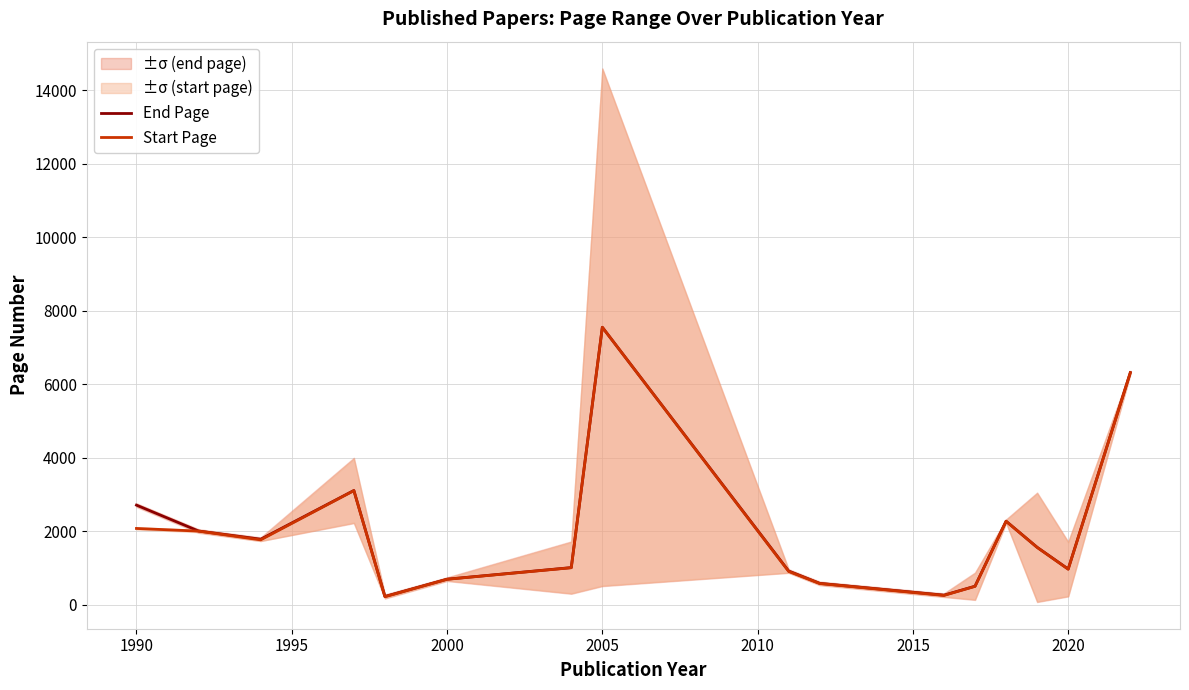

At which label does End Page reach its peak?

2005